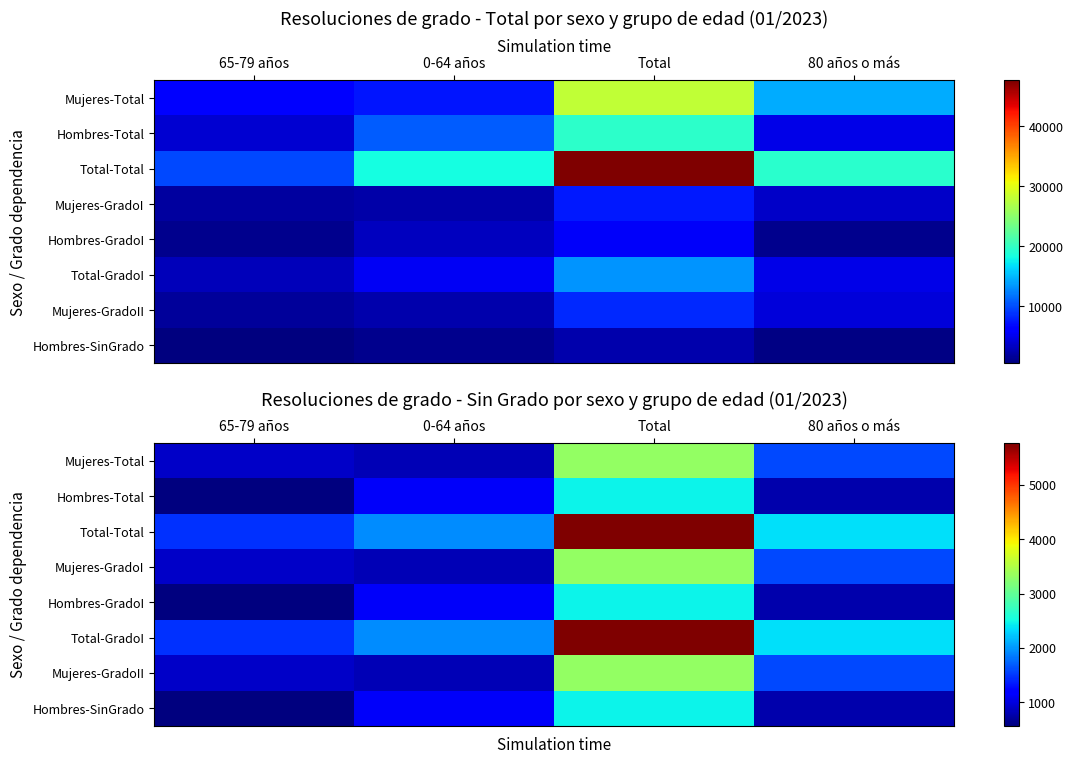

At which label does Hombres-GradoI first exceed 1123?

Total